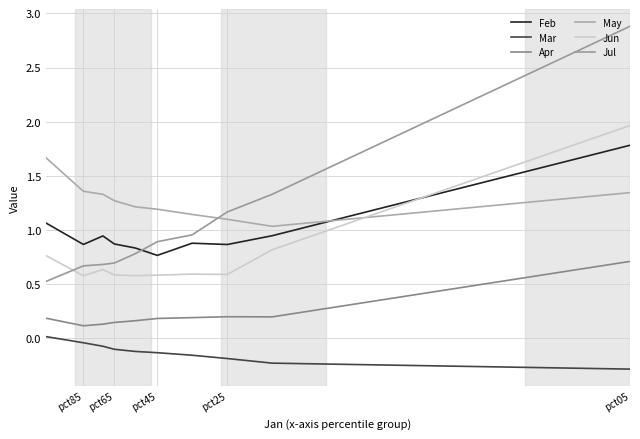

Does the chart display data point markers on the line(s)?

No